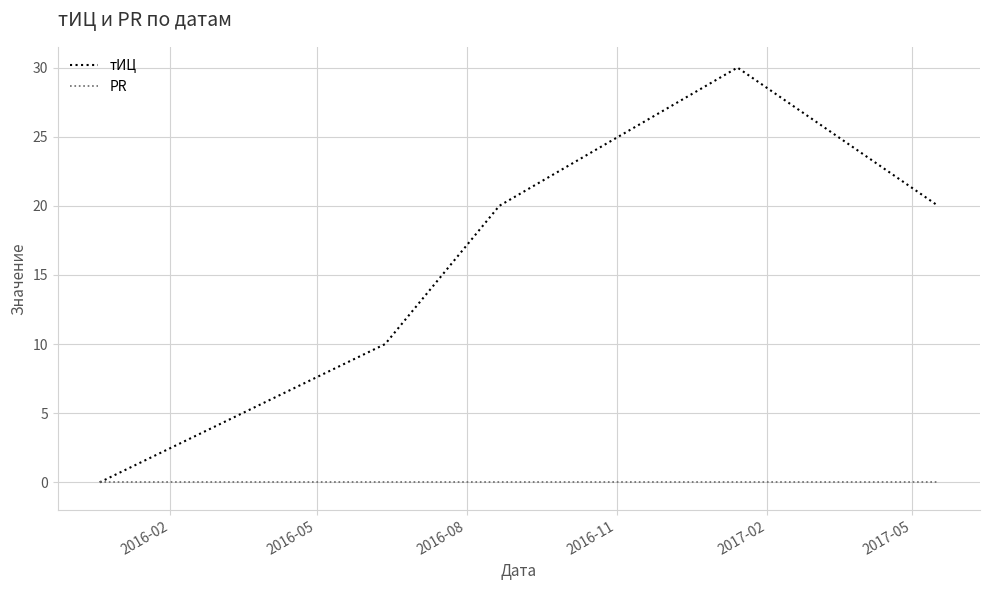

How many interior local peaks does the тИЦ series have?

1